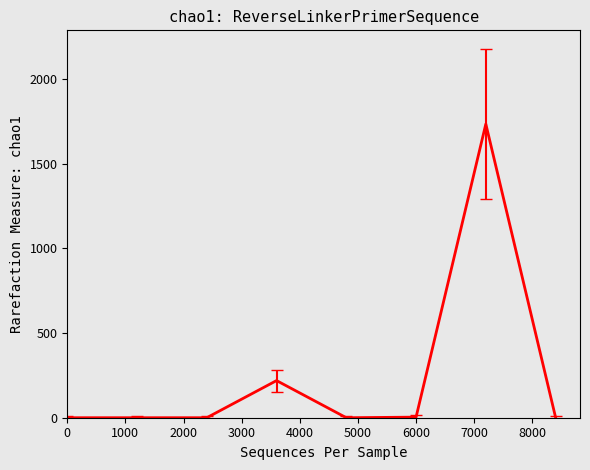

What is the greatest value displayed?

1734.2